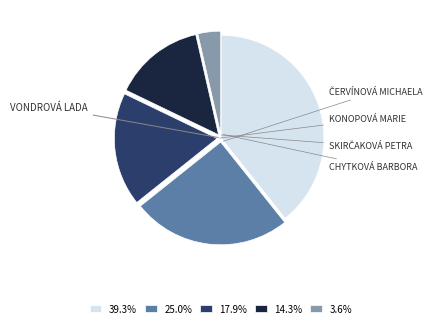

Is there a majority slice in this chart?

No